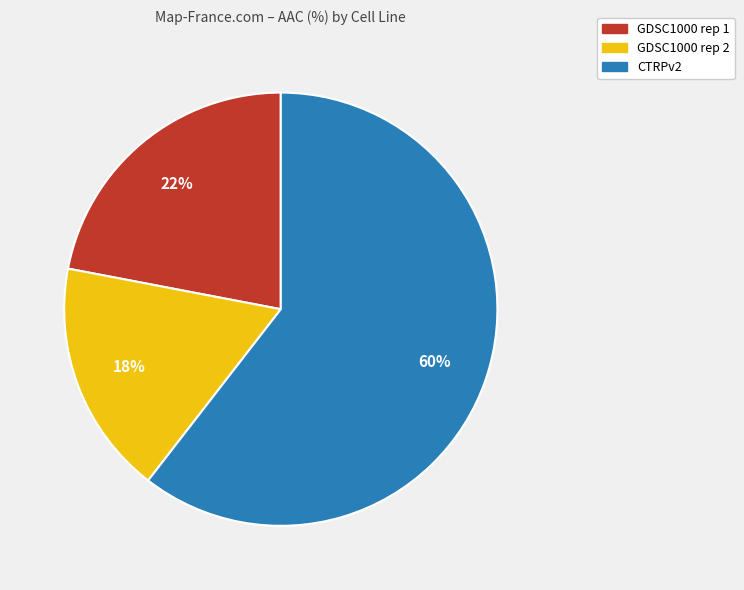

How many segments does this pie chart have?

3